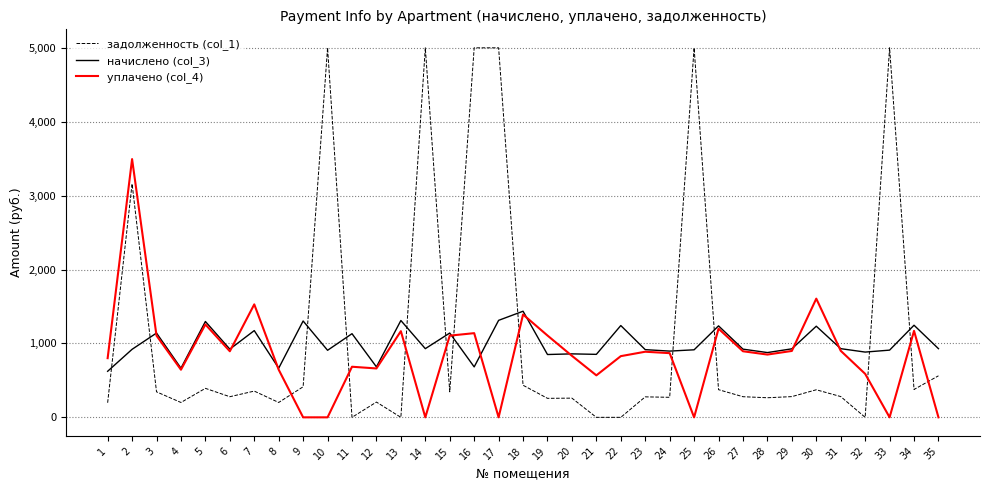

After their last crossing, which series has the higher values: задолженность (col_1) or уплачено (col_4)?

задолженность (col_1)